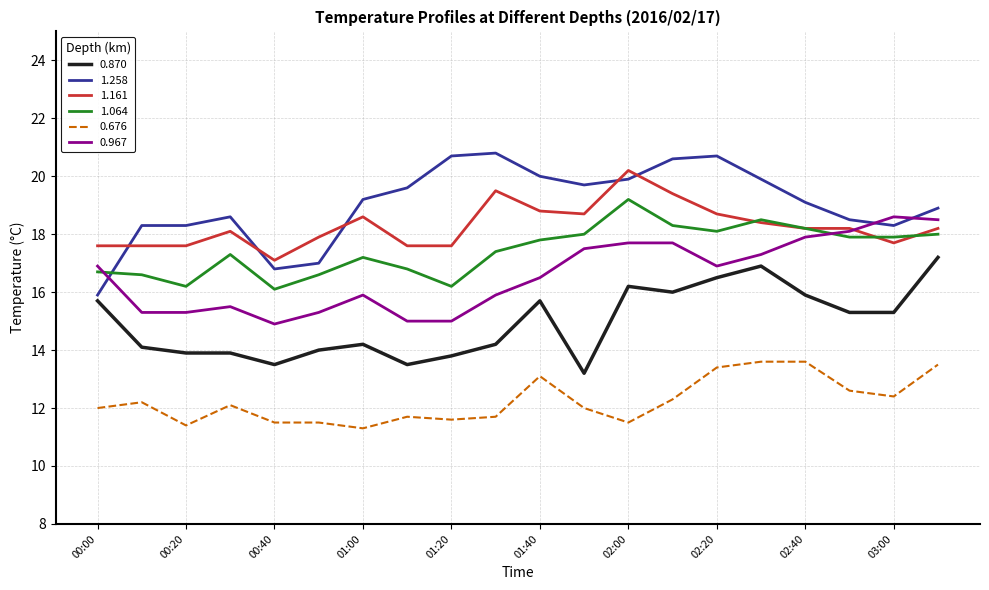

True or false: 1.258 and 0.676 cross at least once.

False